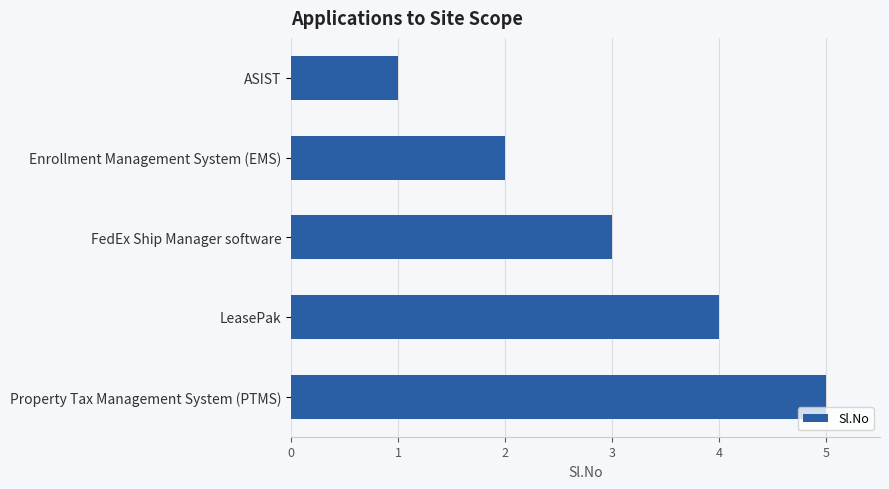

What is the average value?

3